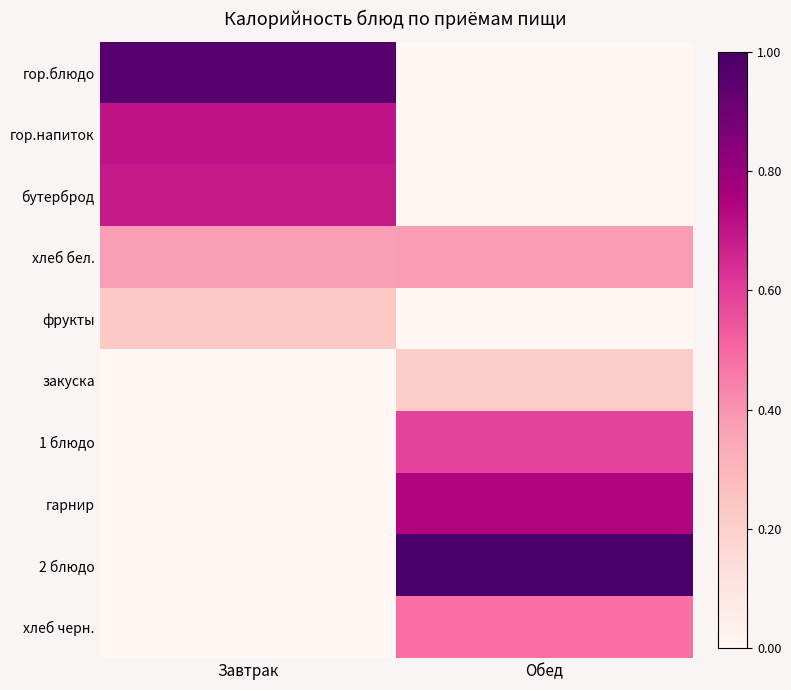

What is the spread (max minus min) of values at Завтрак?

1.0